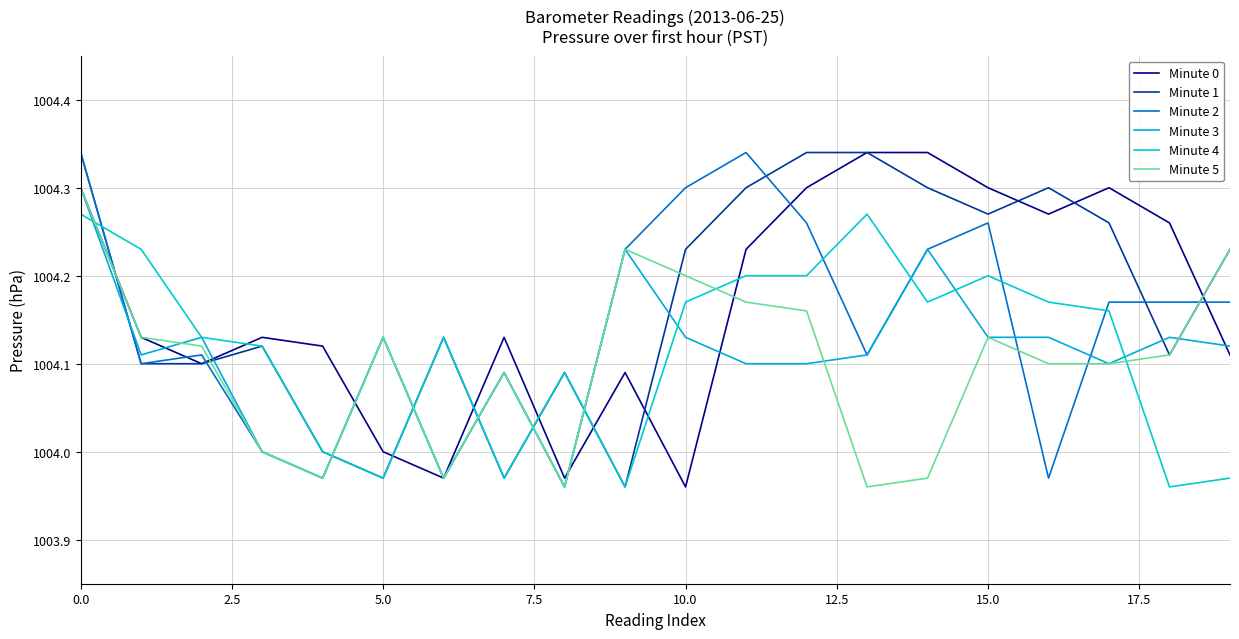

What are all the series names shown in the legend?

Minute 0, Minute 1, Minute 2, Minute 3, Minute 4, Minute 5